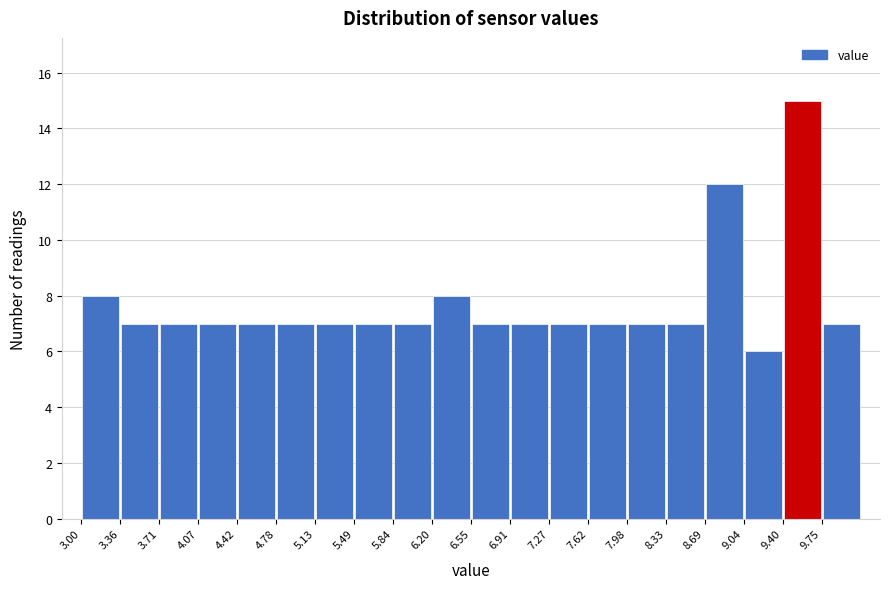

Reading left to right, list every bar in this chart as the range it spans on the x-axis followed by its height. Neither the bar edges nor the heights are printed on the chart, so give them approximately, as read against the axes.

3.00 to 3.35: 8
3.35 to 3.70: 7
3.70 to 4.05: 7
4.05 to 4.40: 7
4.40 to 4.80: 7
4.80 to 5.15: 7
5.15 to 5.50: 7
5.50 to 5.85: 7
5.85 to 6.20: 7
6.20 to 6.55: 8
6.55 to 6.90: 7
6.90 to 7.25: 7
7.25 to 7.60: 7
7.60 to 8.00: 7
8.00 to 8.35: 7
8.35 to 8.70: 7
8.70 to 9.05: 12
9.05 to 9.40: 6
9.40 to 9.75: 15
9.75 to 10.10: 7